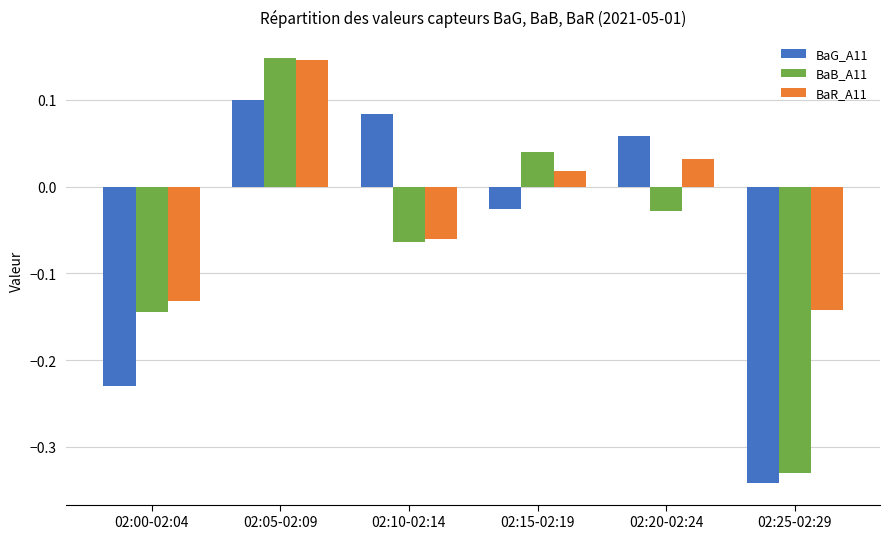

Which series has the widest spread of values?

BaB_A11